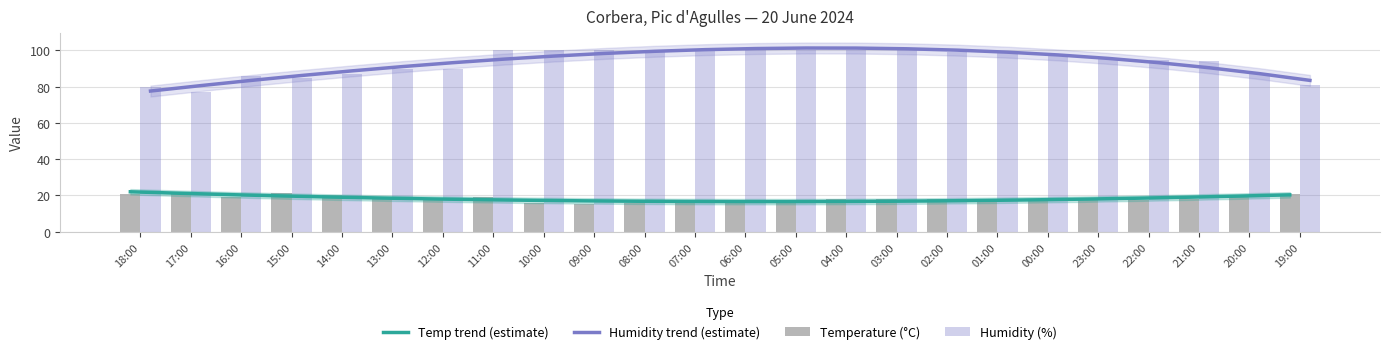

List the series in order of their peak value, highest first.

Humidity trend (estimate), Humidity (%), Temp trend (estimate), Temperature (°C)